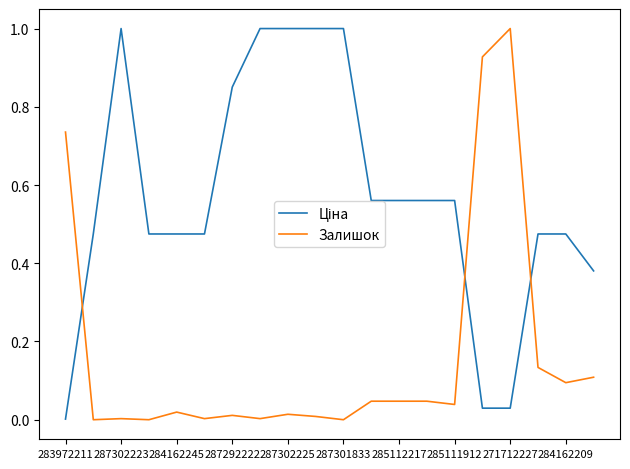

What is the maximum value shown in the chart?

1.0